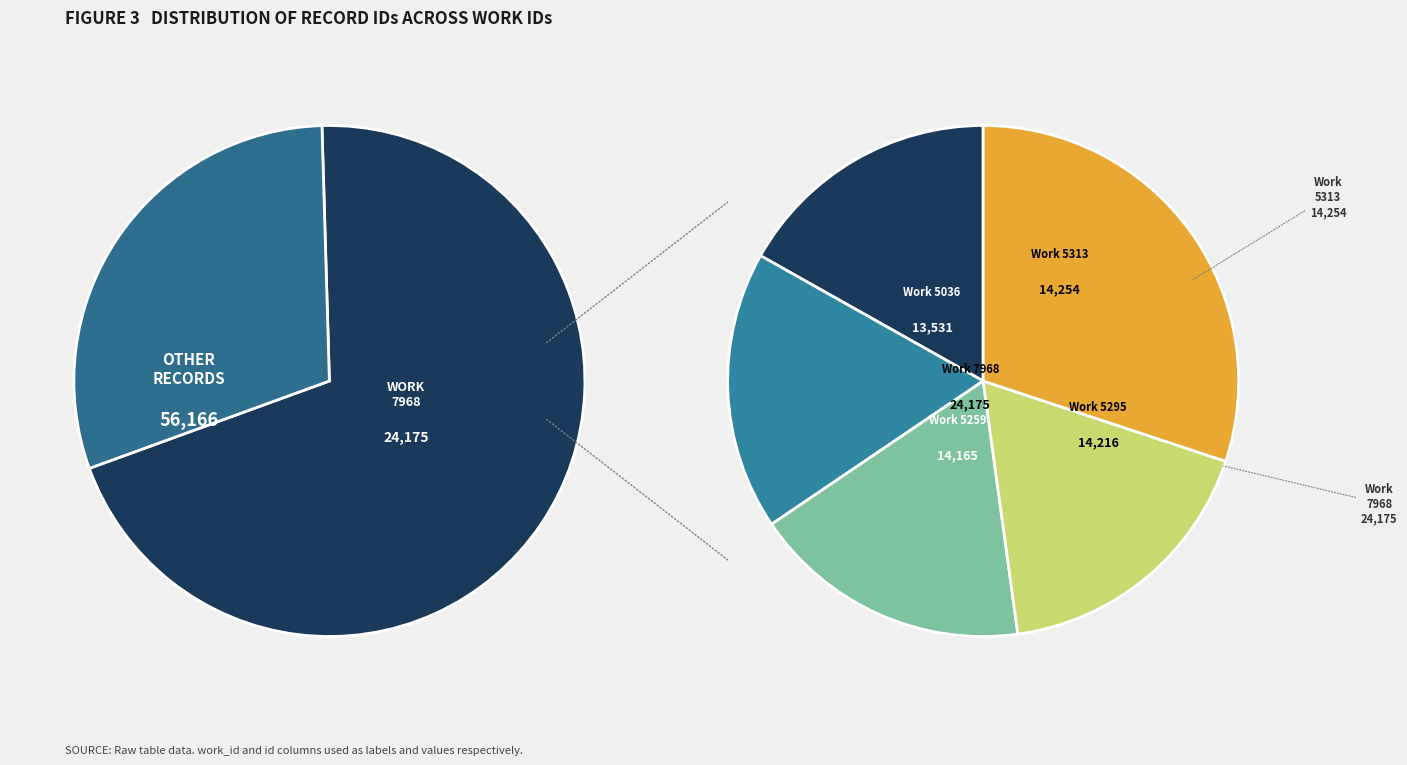

What percentage is NOT represented by 5036?

83.2%